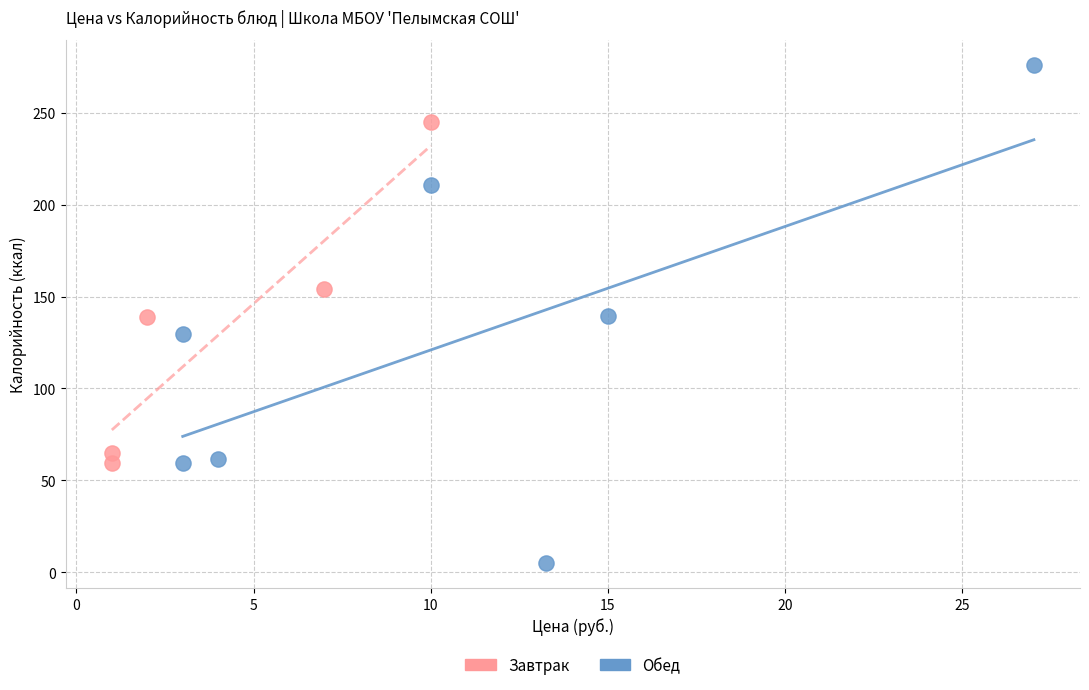

Which series contains the lowest Y value?

Обед